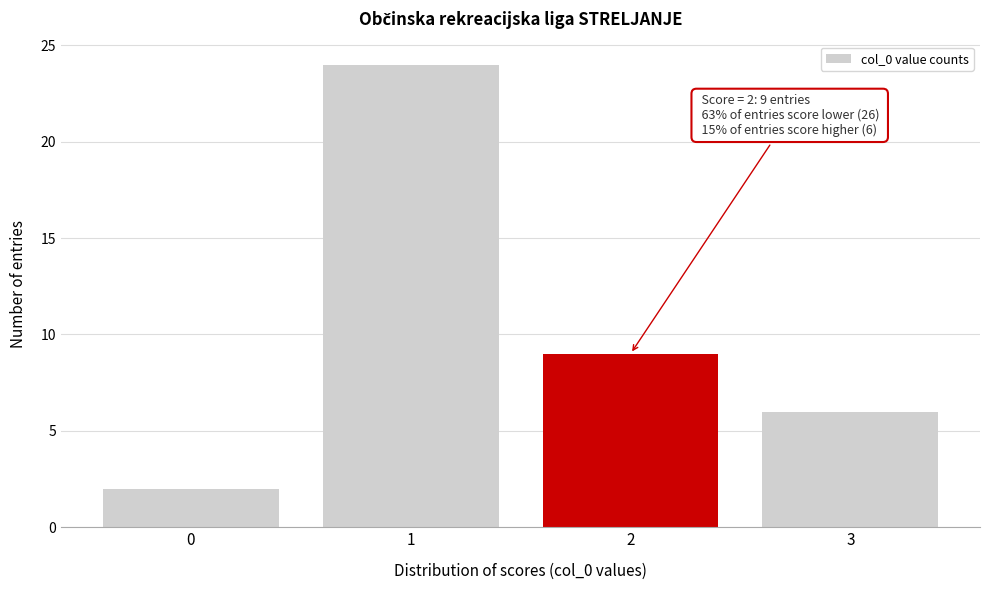

Reading right to left, extract all data points from this chart.

6	9	24	2